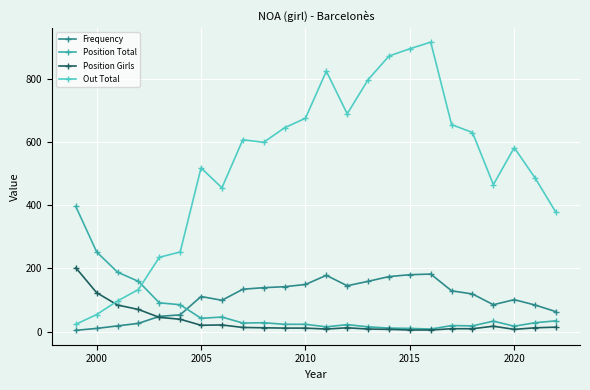

What are all the series names shown in the legend?

Frequency, Position Total, Position Girls, Out Total